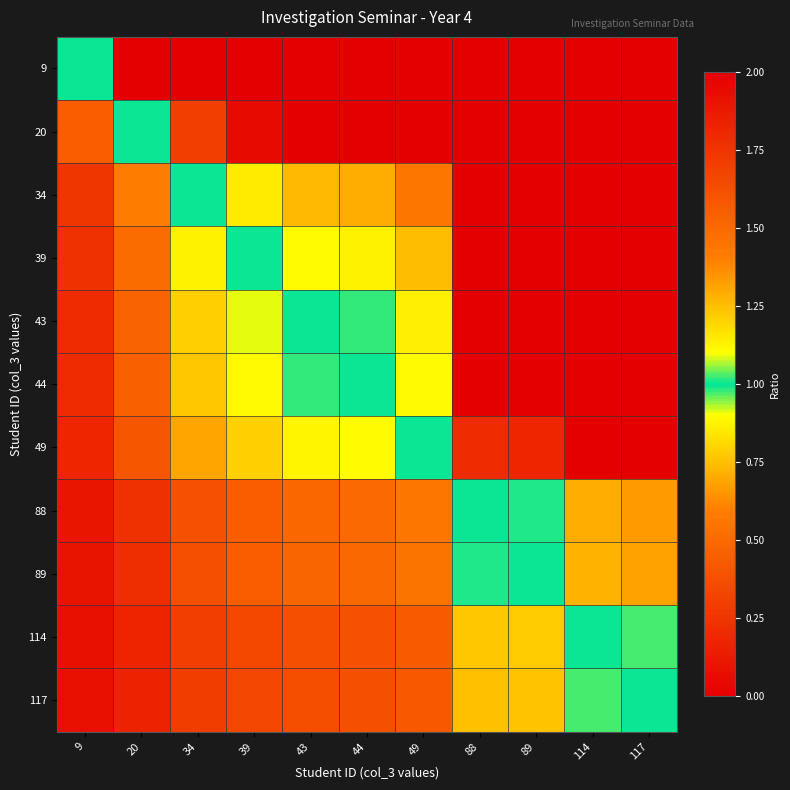

Between 34 and 89, which is larger?

89